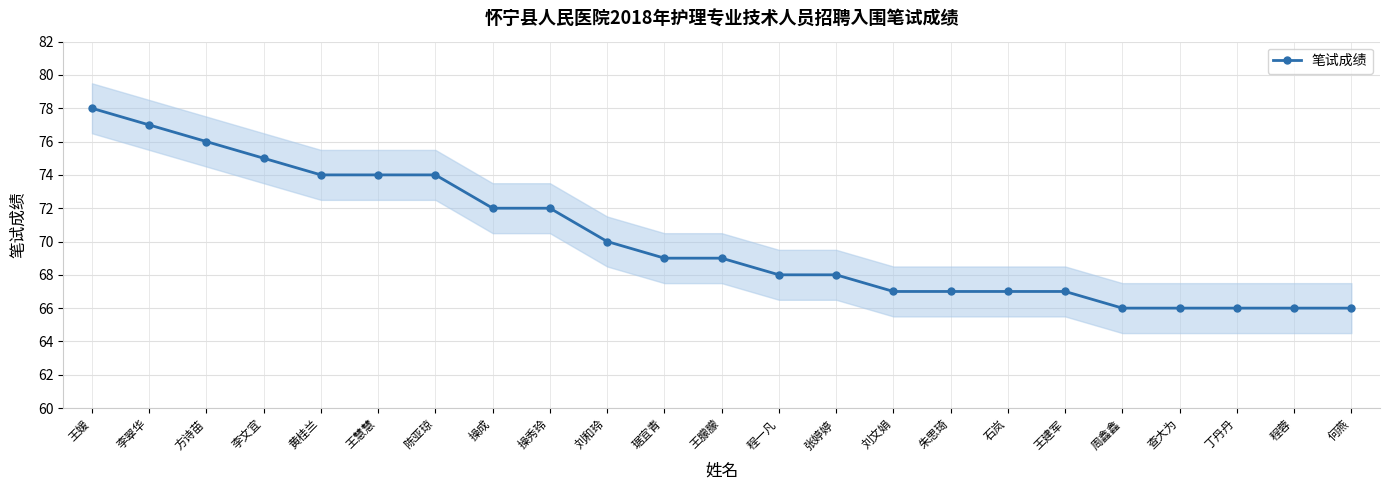

True or false: the data shows 94 at 石岚.

False